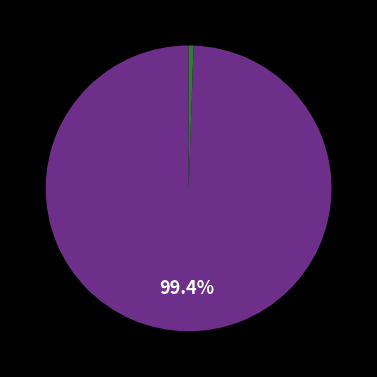

Is there a majority slice in this chart?

Yes